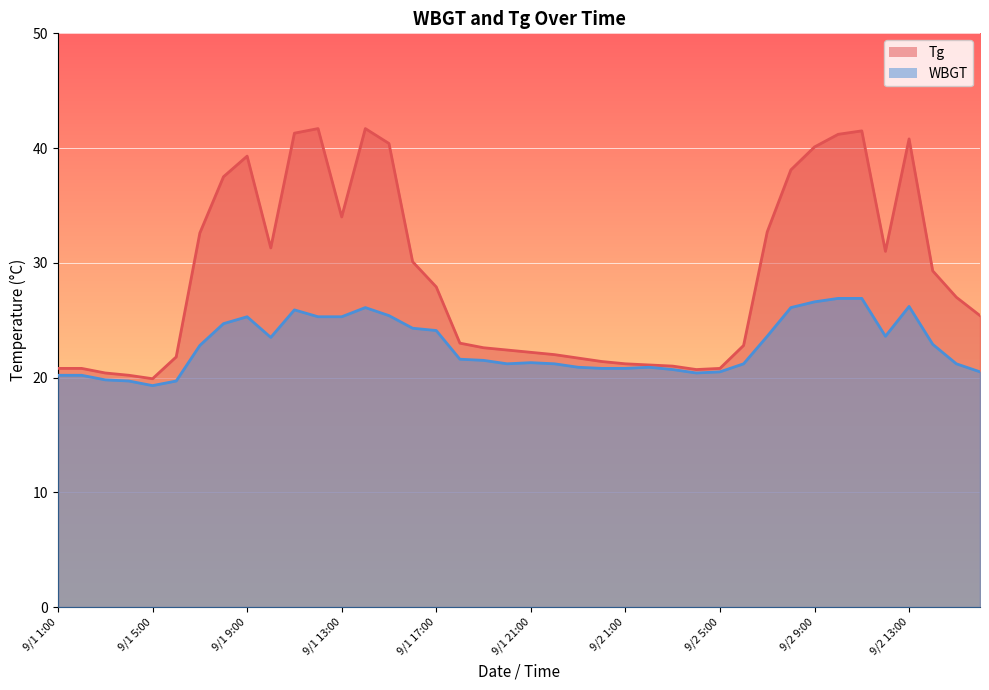

At how many categories does at least one series exceed 29?

18